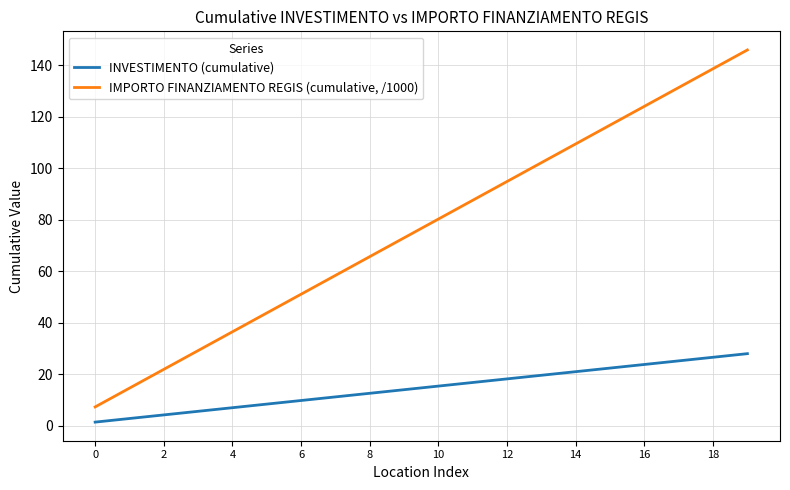

True or false: INVESTIMENTO (cumulative) has more than 2 points higher than both neighbors.

False